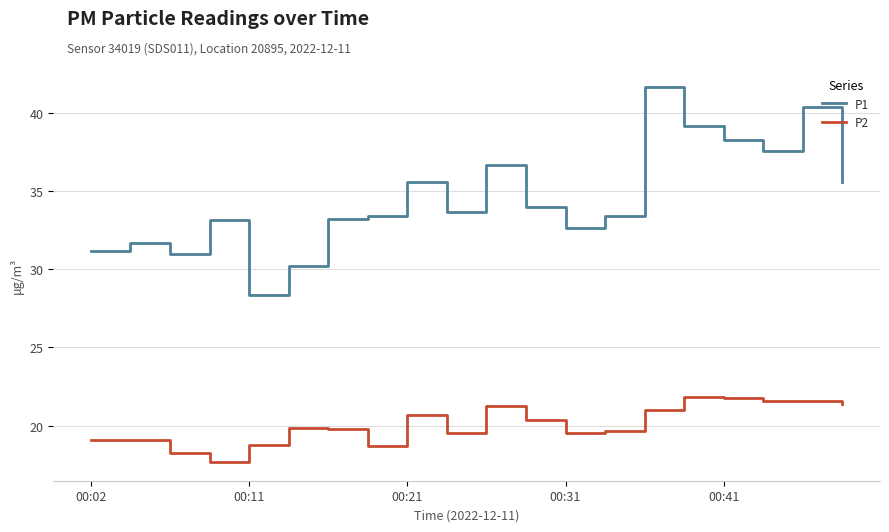

Which series has the largest range (max minus min)?

P1